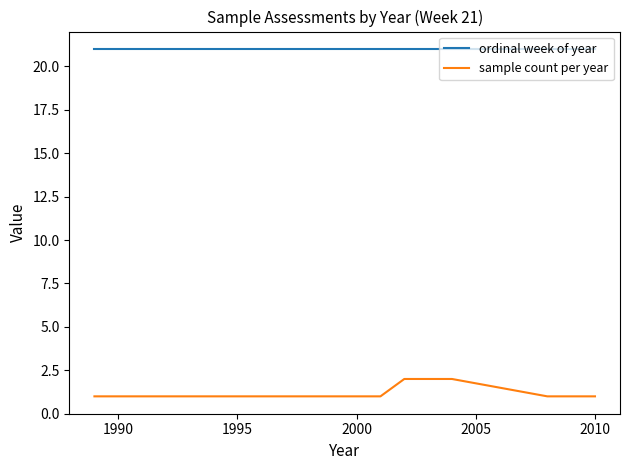

List the series in order of their overall mean, lowest first.

sample count per year, ordinal week of year